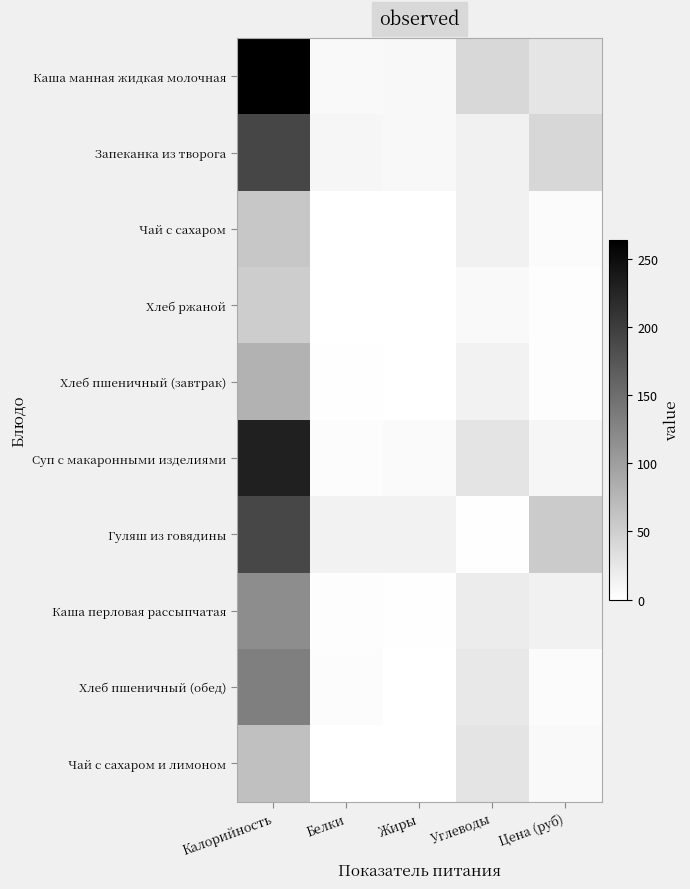

Which series has the largest range (max minus min)?

Каша манная жидкая молочная